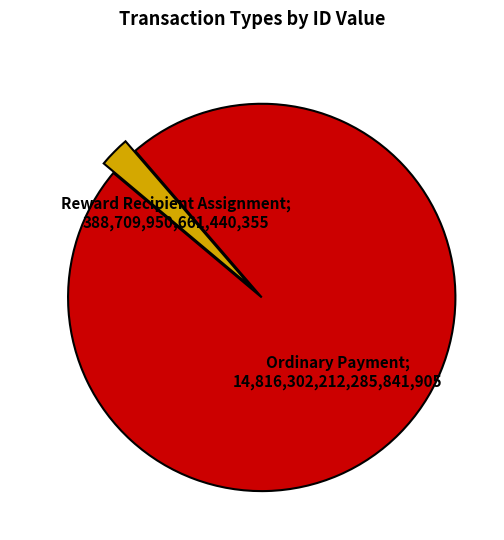

Is there any slice that represents more than half of the pie?

Yes